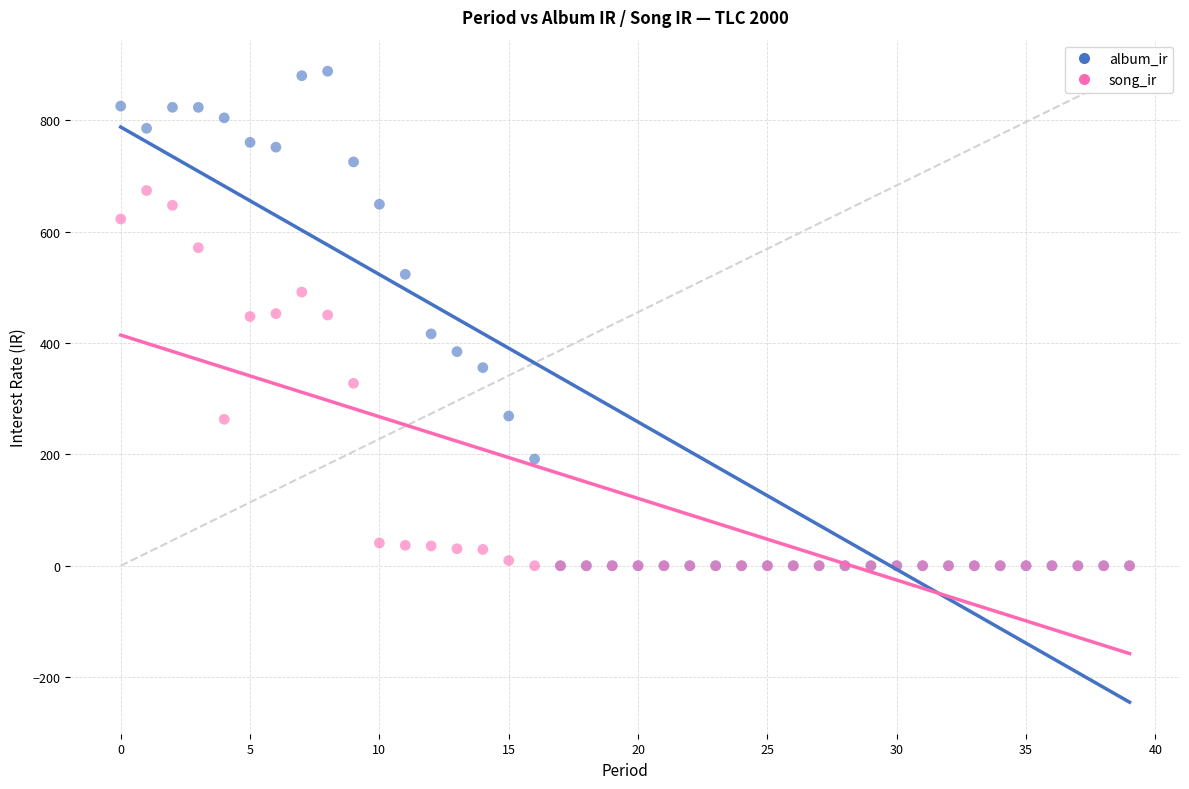

What are all the series names shown in the legend?

album_ir, song_ir